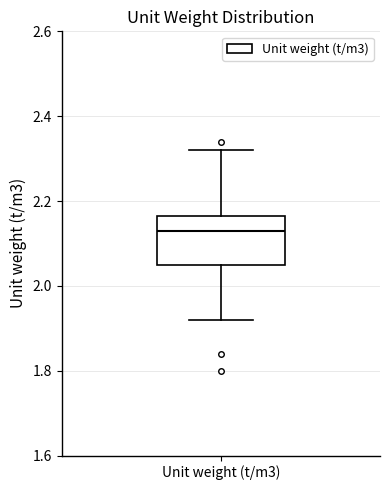

Transcribe this box plot: give where the median line is, the range the box spans, and where the two whiskers end, as read against the y-axis. The values are not printed on the chart, so give them approximately, as read against the axis.

median 2.14, box 2.06 to 2.16, whiskers 1.92 to 2.32